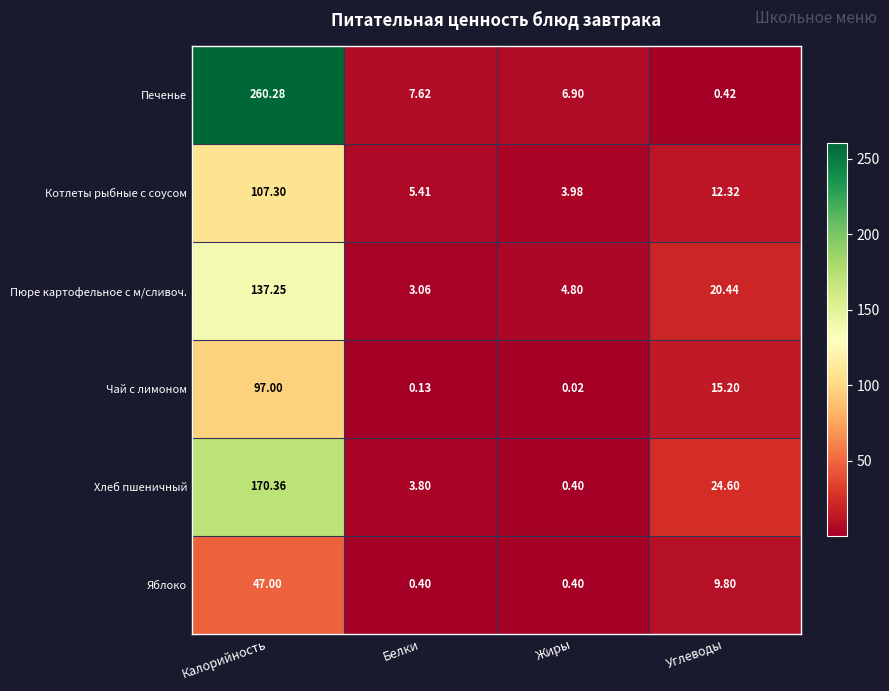

Which category has the highest value across all series?

Калорийность